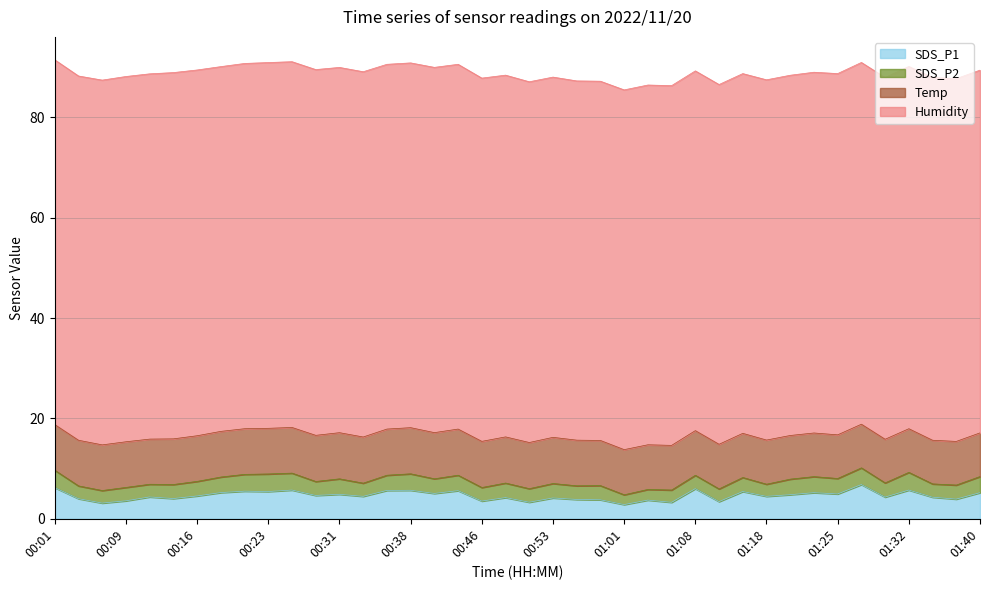

Which series changed the most between 00:53 and 01:40?

SDS_P1